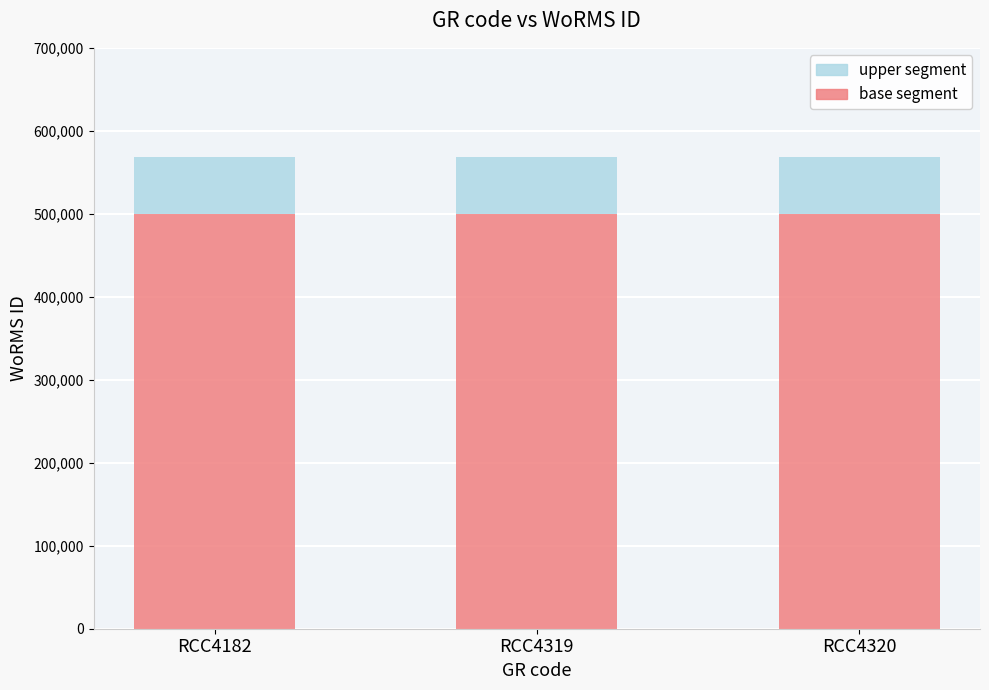

What is the total value across all series at RCC4182?

568243